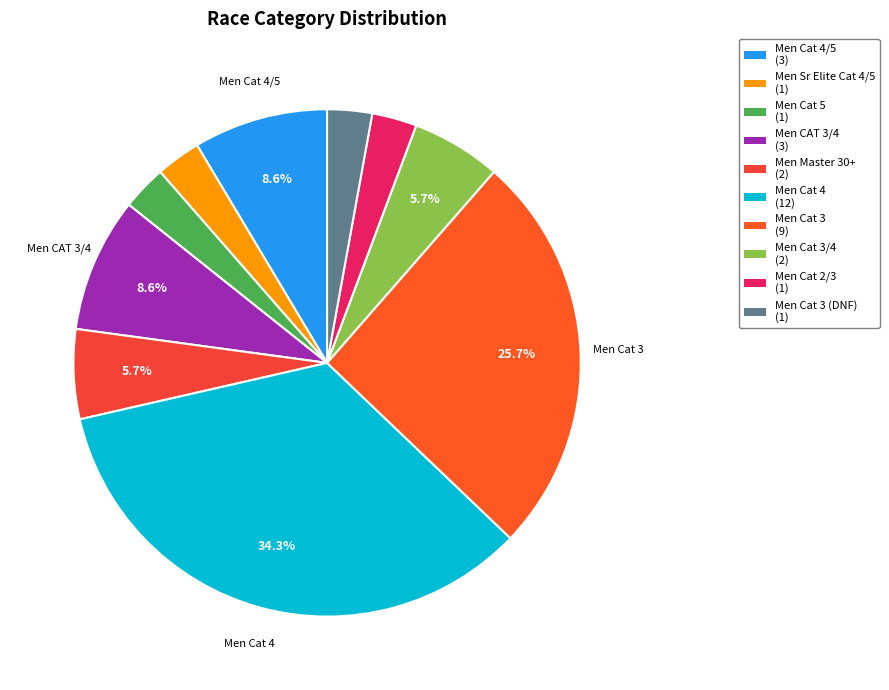

To the nearest percent, what is the difference between the largest and smallest slice percentages?

31%